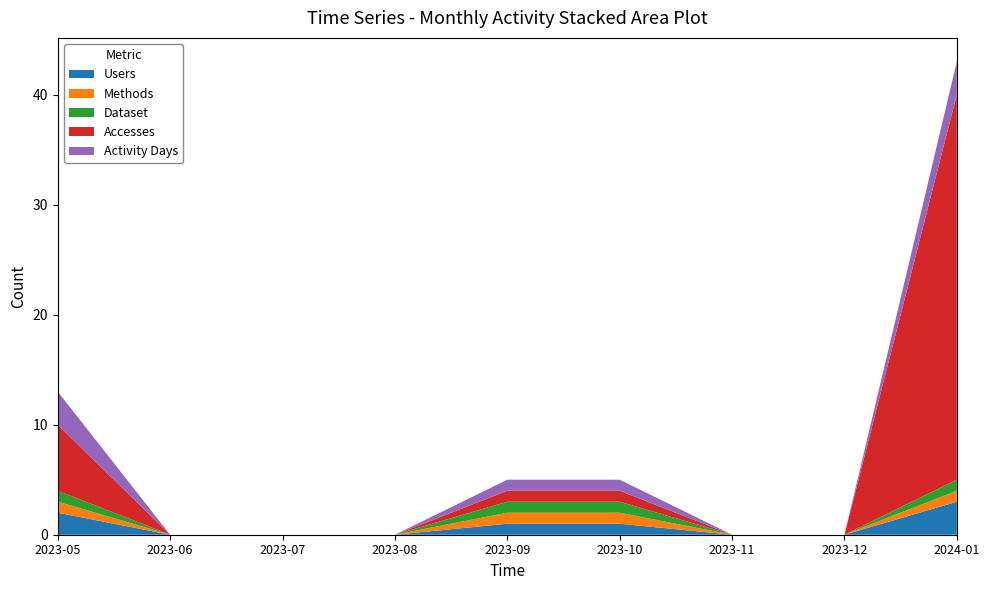

Reading left to right, extract all data points from this chart.

Users: 2	0	0	0	1	1	0	0	3
Methods: 1	0	0	0	1	1	0	0	1
Dataset: 1	0	0	0	1	1	0	0	1
Accesses: 6	0	0	0	1	1	0	0	35
Activity Days: 3	0	0	0	1	1	0	0	3